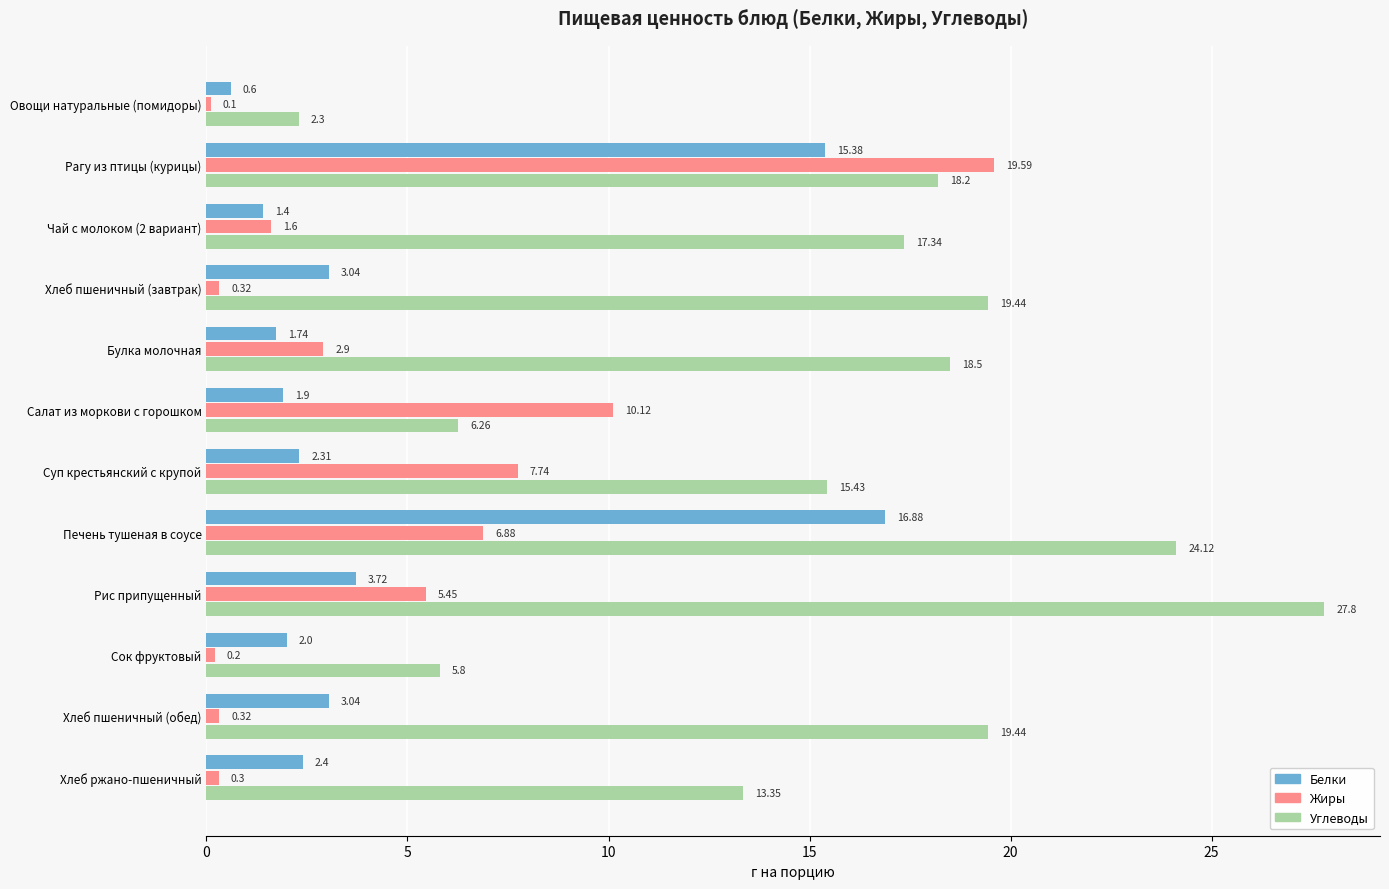

What are all the series names shown in the legend?

Белки, Жиры, Углеводы